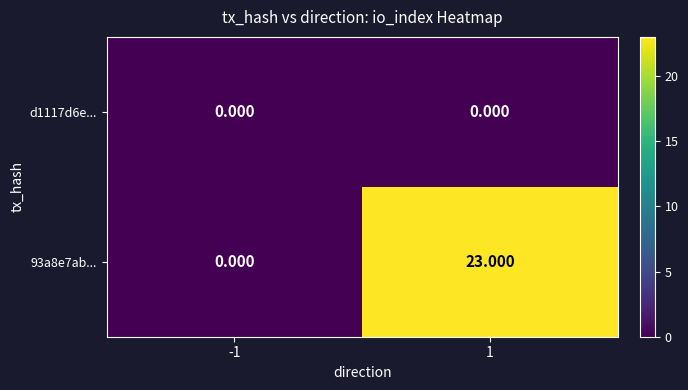

Rank the series by their average value, from highest to lowest.

93a8e7ab..., d1117d6e...